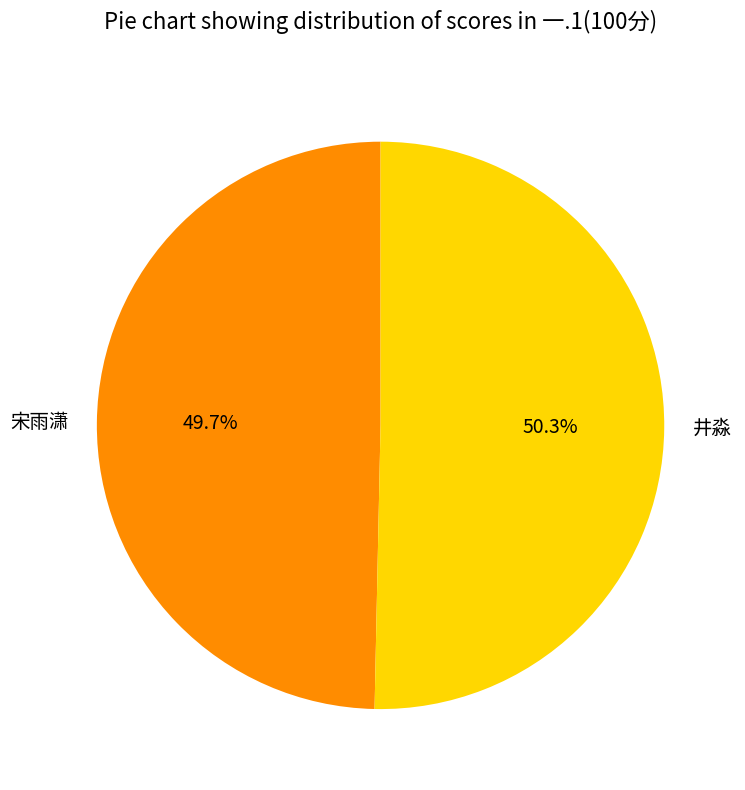

Which has a higher value, 宋雨潇 or 井淼?

井淼